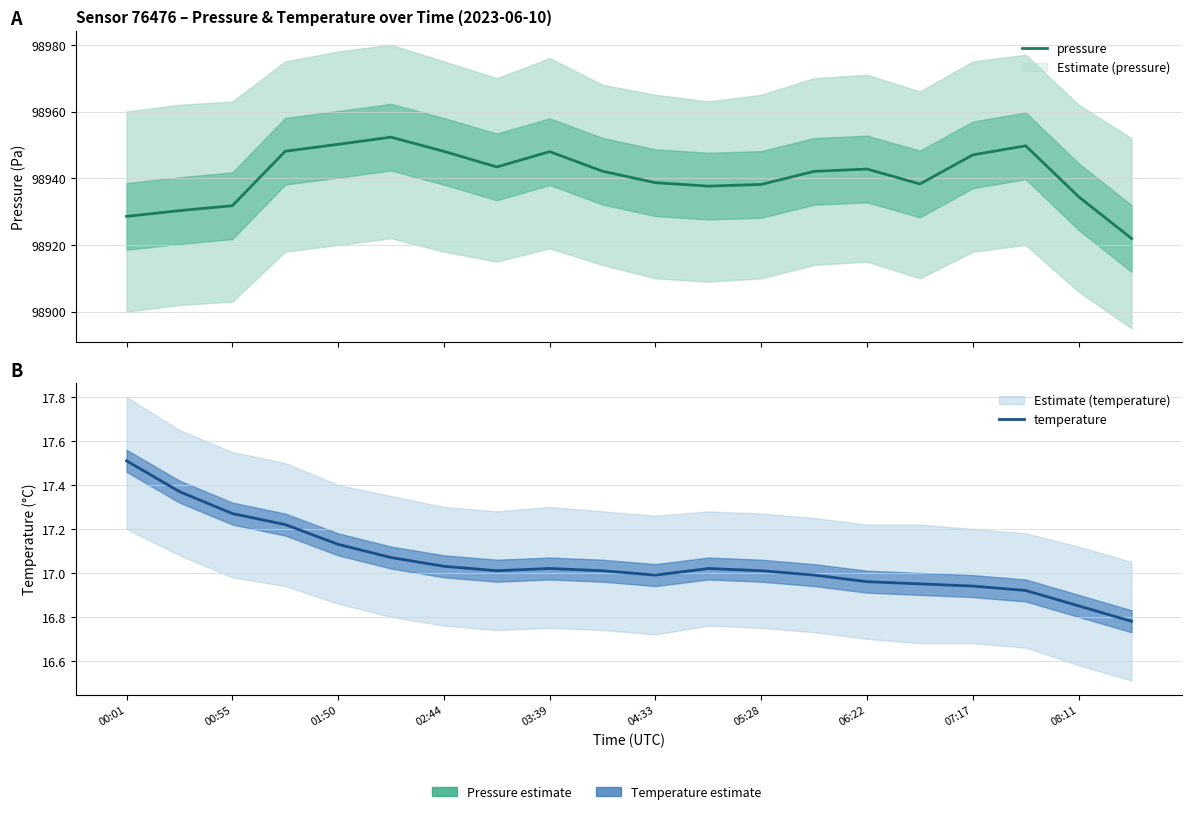

How many interior local peaks does the temperature series have?

2